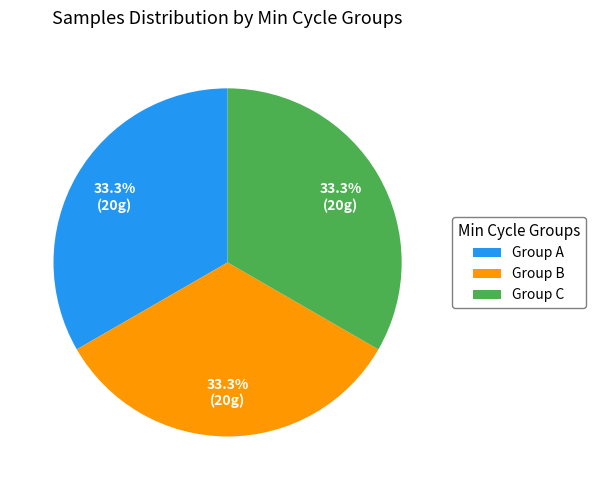

What is the ratio of the value at Group C to the value at Group A?

1.0